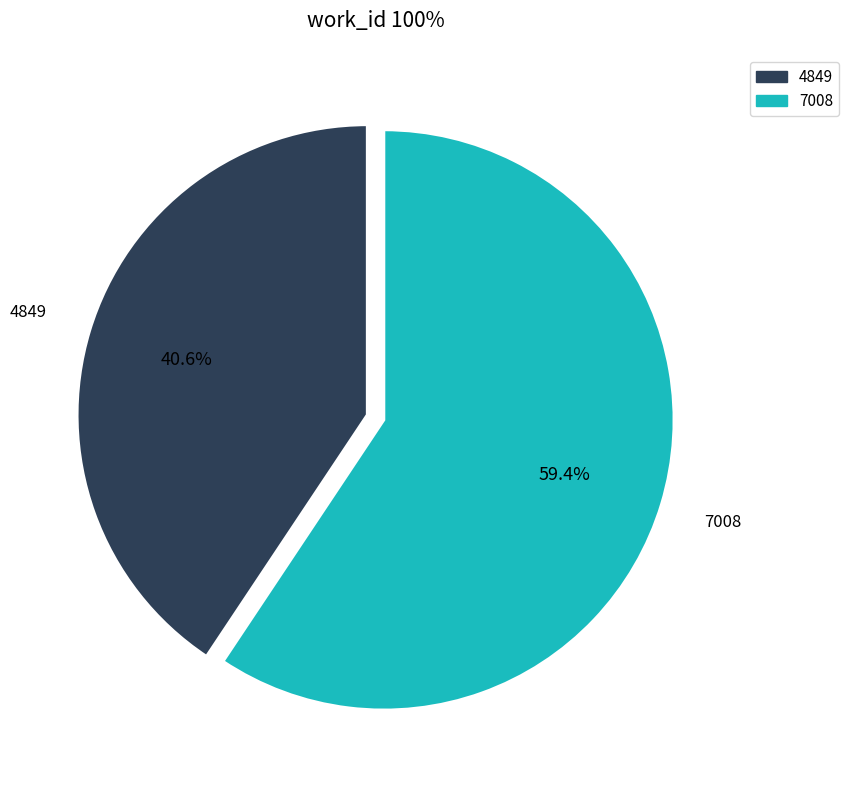

Does any single category account for the majority?

Yes